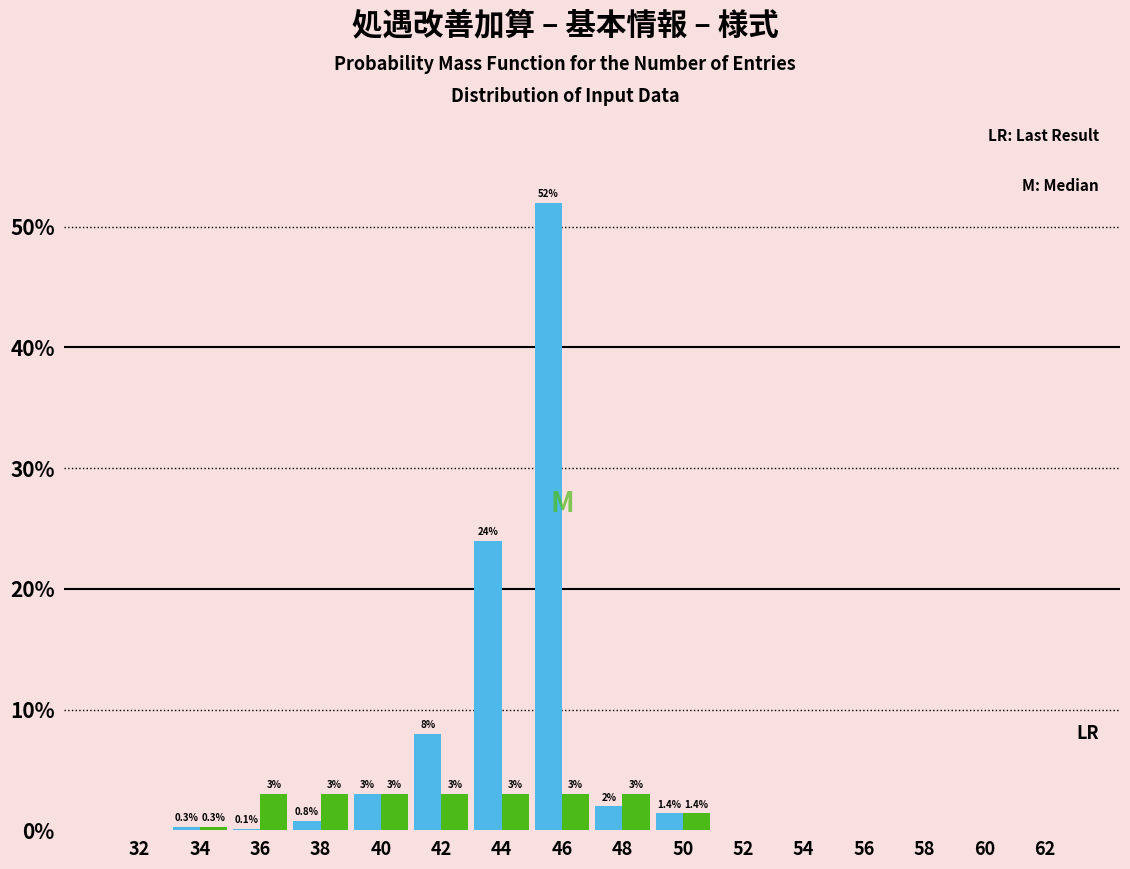

At which category is the sum across all series the highest?

46